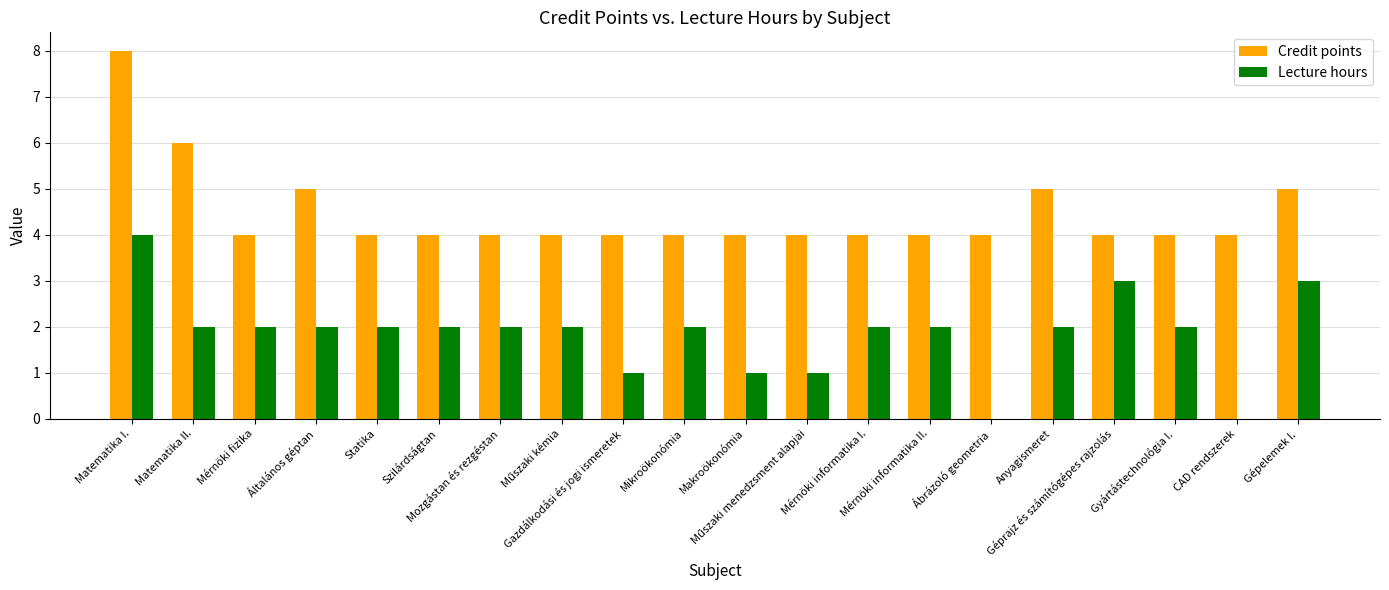

Count the Lecture hours values in the range 2 to 3.

14